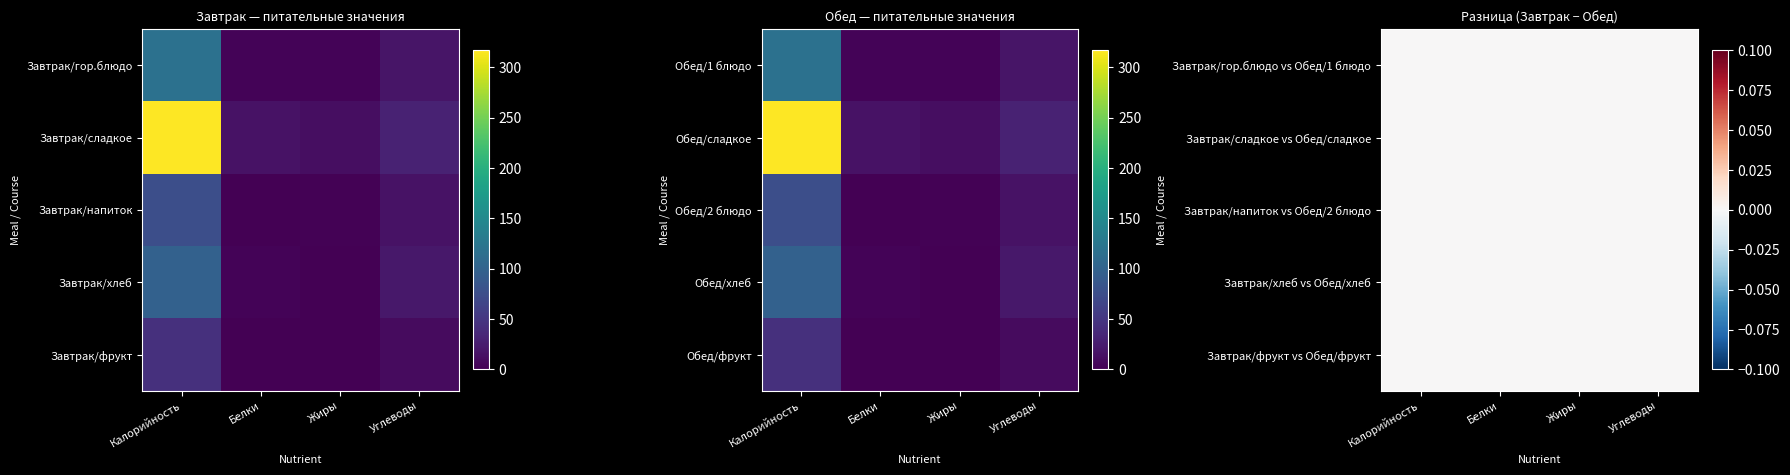

True or false: Углеводы has a value of 9.0 at 1.

False